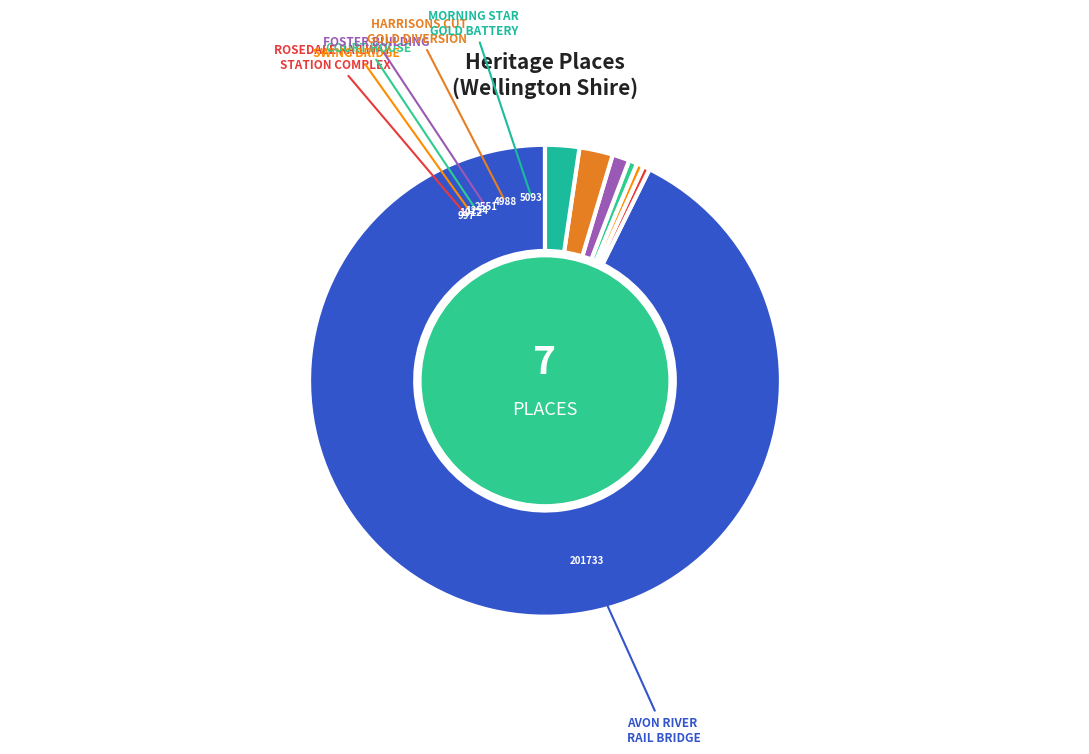

Which slice is the largest?

AVON RIVER RAIL BRIDGE